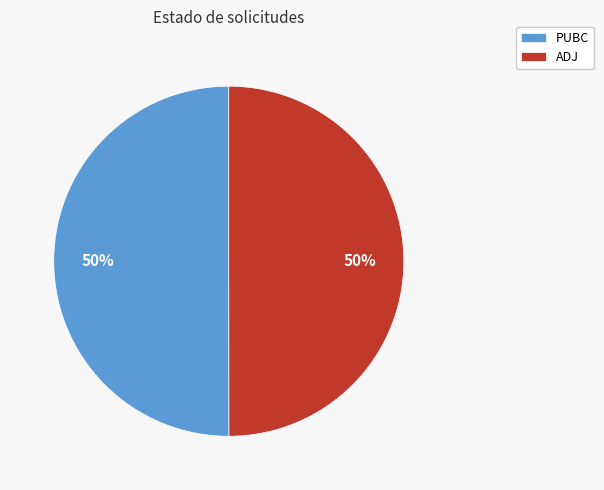

To the nearest percent, what is the combined percentage of ADJ and PUBC?

100%